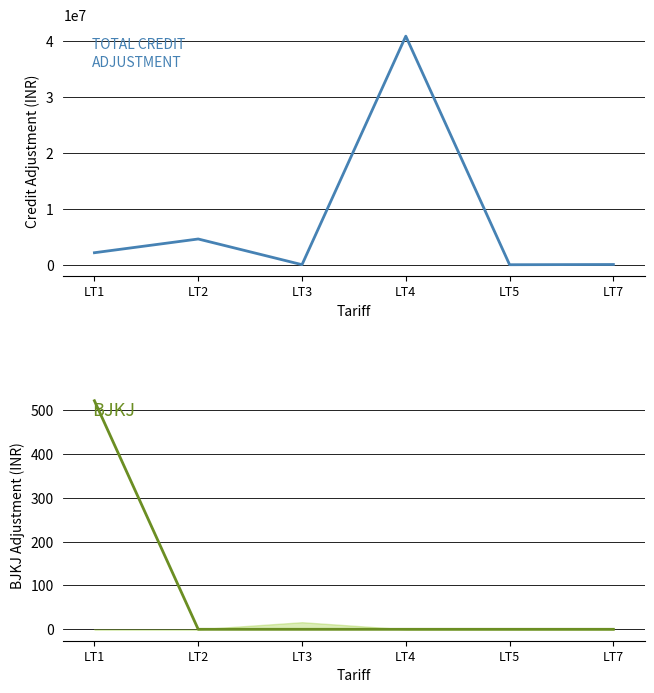

True or false: BJKJ and TOTAL CREDIT ADJUSTMENT cross at least once.

False